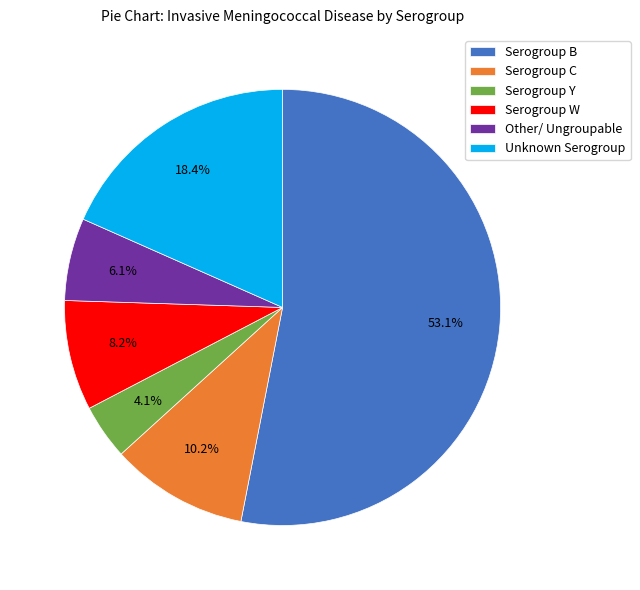

True or false: Serogroup C accounts for 10% of the total.

True